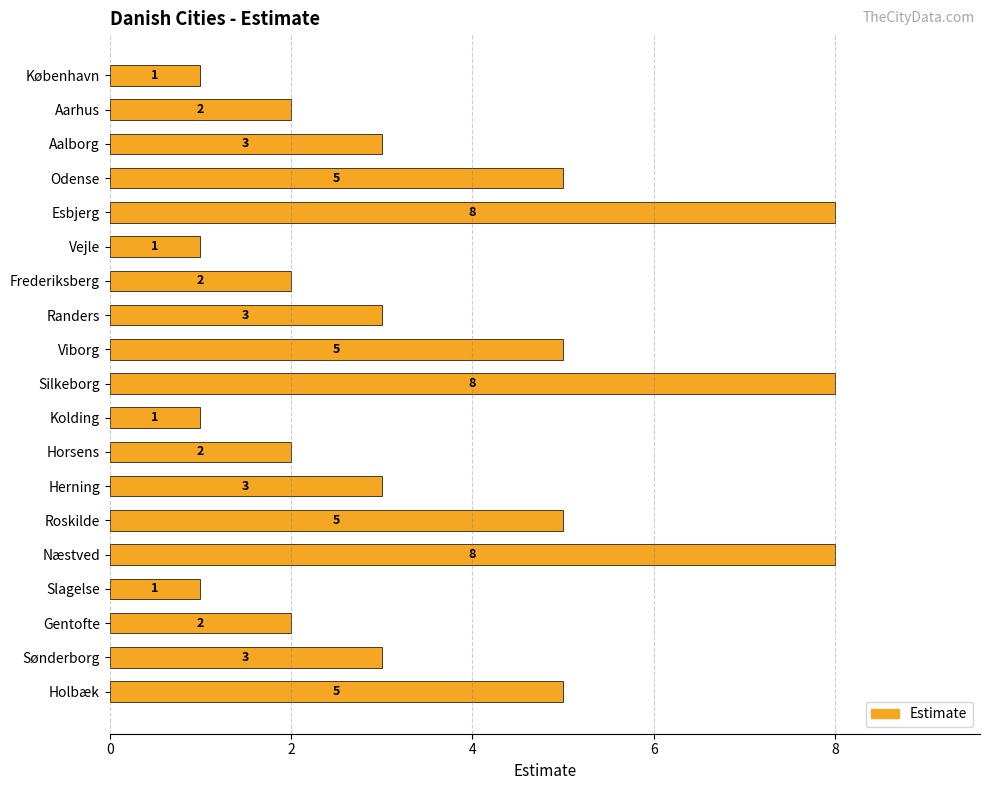

Reading bottom to top, extract all data points from this chart.

5	3	2	1	8	5	3	2	1	8	5	3	2	1	8	5	3	2	1